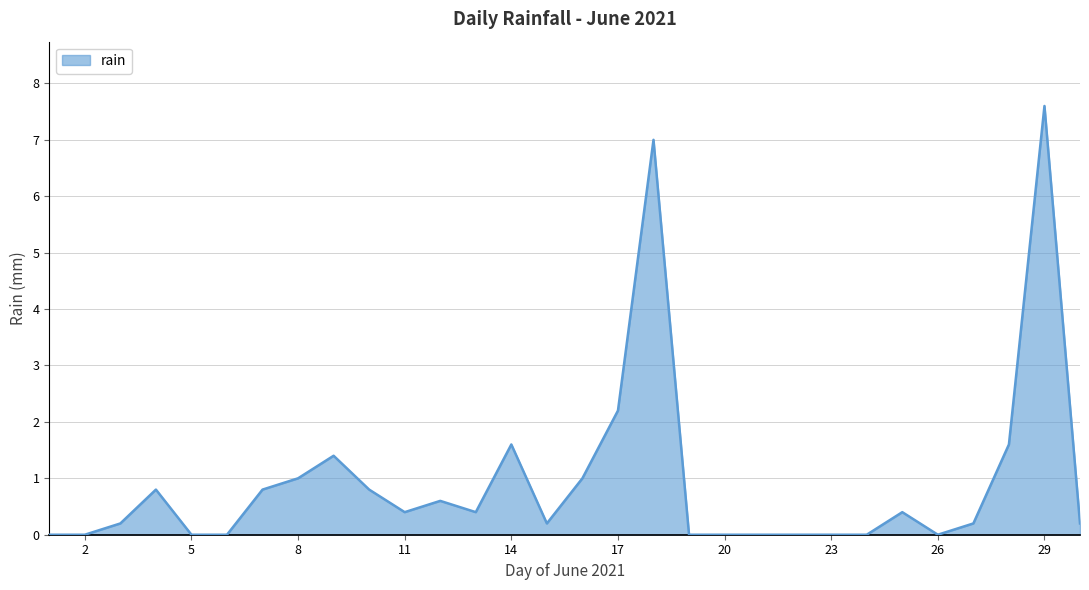

What is the difference between the maximum and minimum values?

7.6